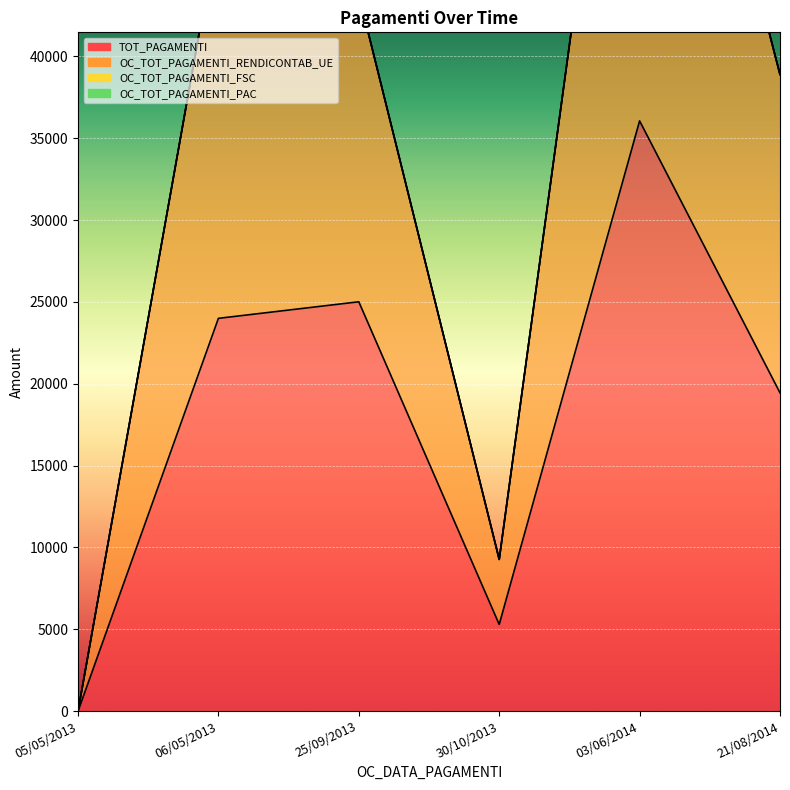

Reading right to left, what are all the values shown in this chart?

TOT_PAGAMENTI: 19450.5	36065.4	5298.2	25011.6	24000.0	0.0
OC_TOT_PAGAMENTI_RENDICONTAB_UE: 38901.0	72130.7	9271.9	43770.4	48000.0	0.0